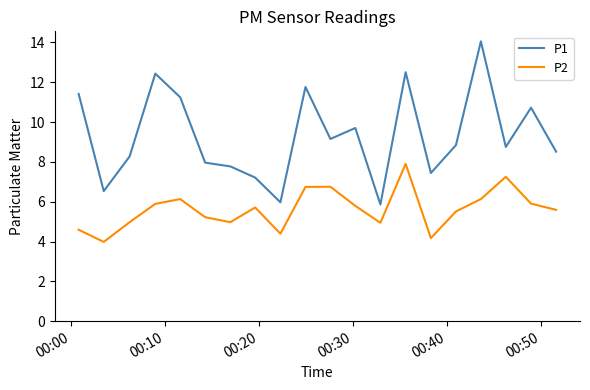

List the series in order of their peak value, highest first.

P1, P2